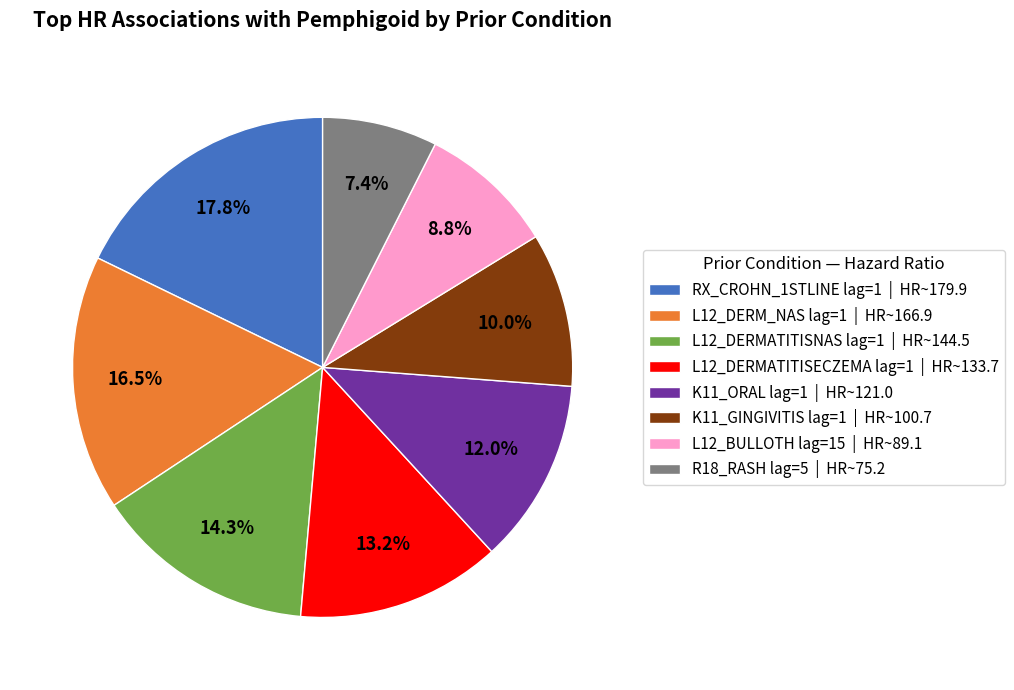

Which category has the biggest portion of the pie?

RX_CROHN_1STLINE lag=1